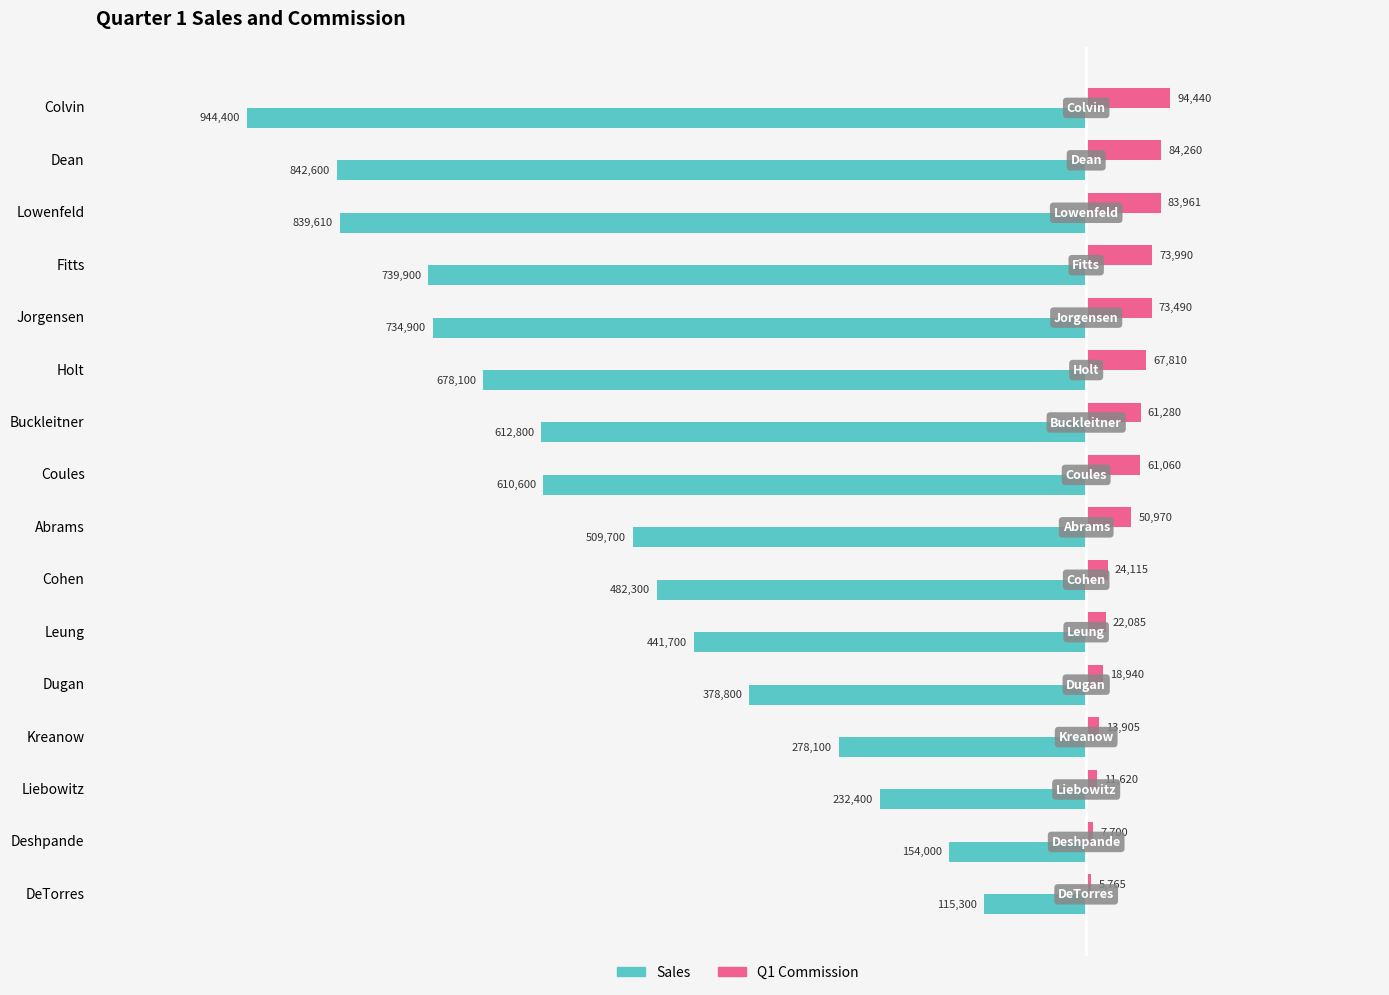

What are all the series names shown in the legend?

Sales, Q1 Commission